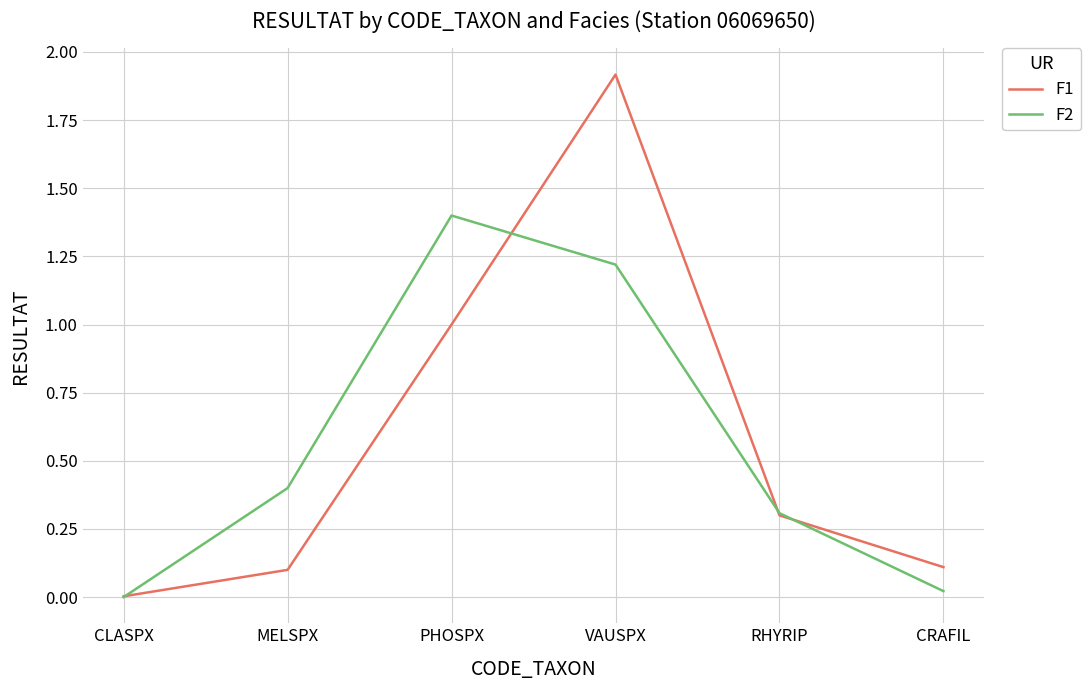

Which series has the largest range (max minus min)?

F1